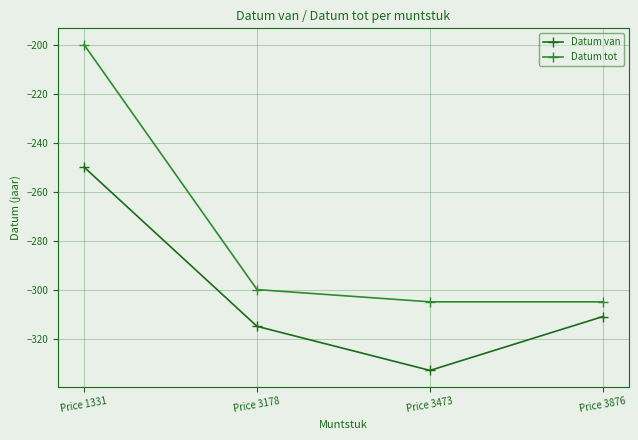

Does the chart have visible grid lines?

Yes